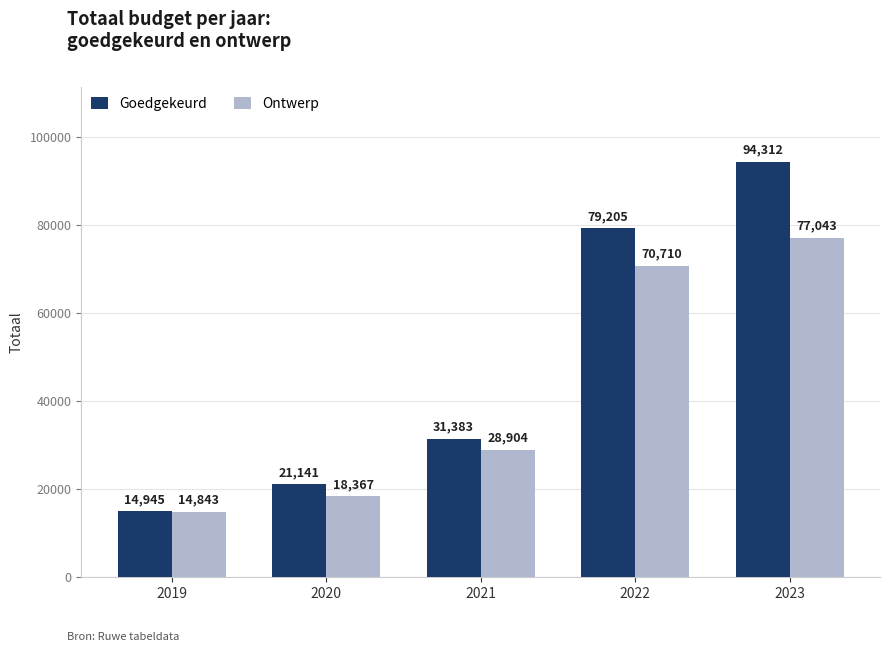

Which series changed the most between 2021 and 2022?

Goedgekeurd